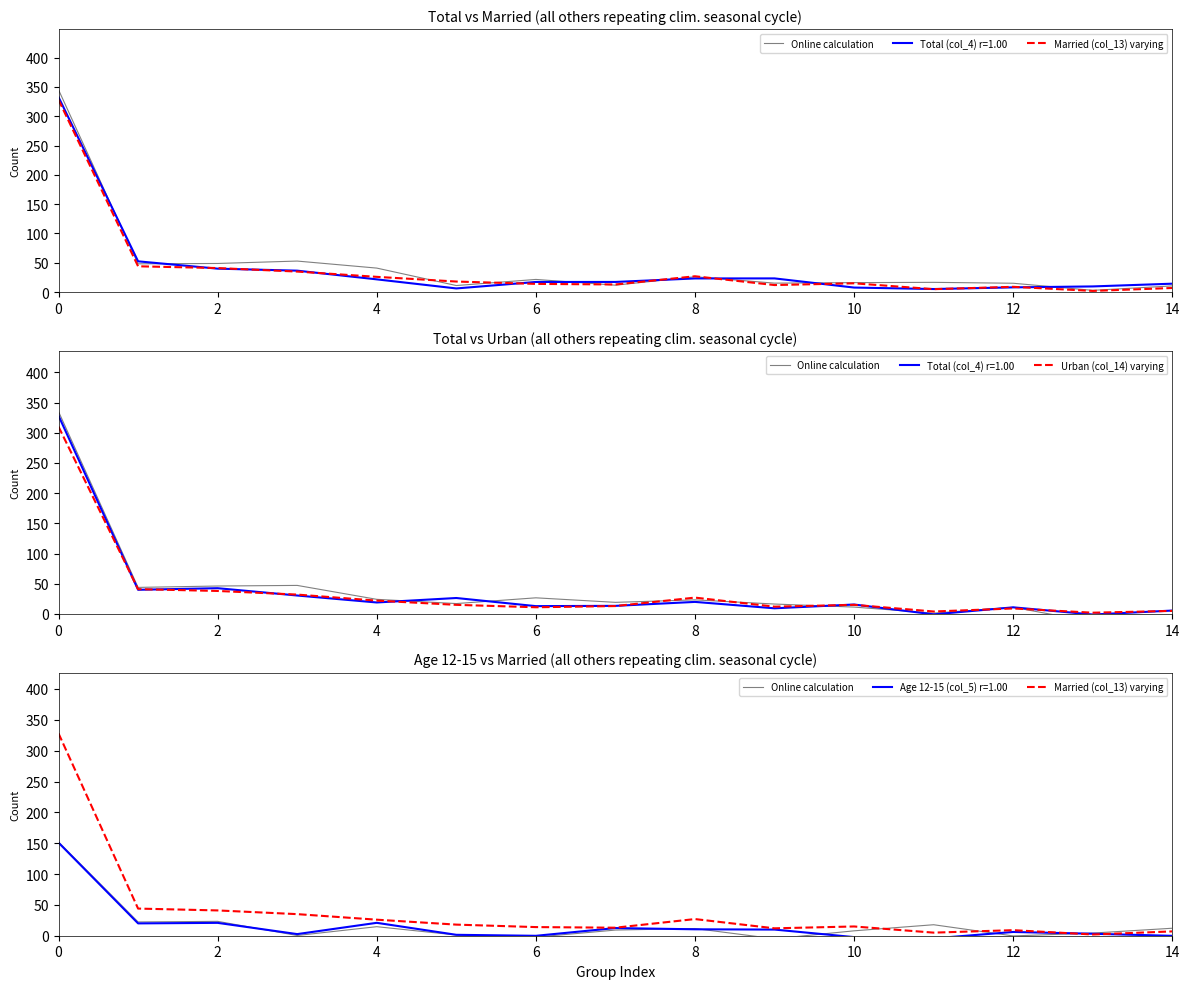

Which series has the widest spread of values?

Married (col_13) varying